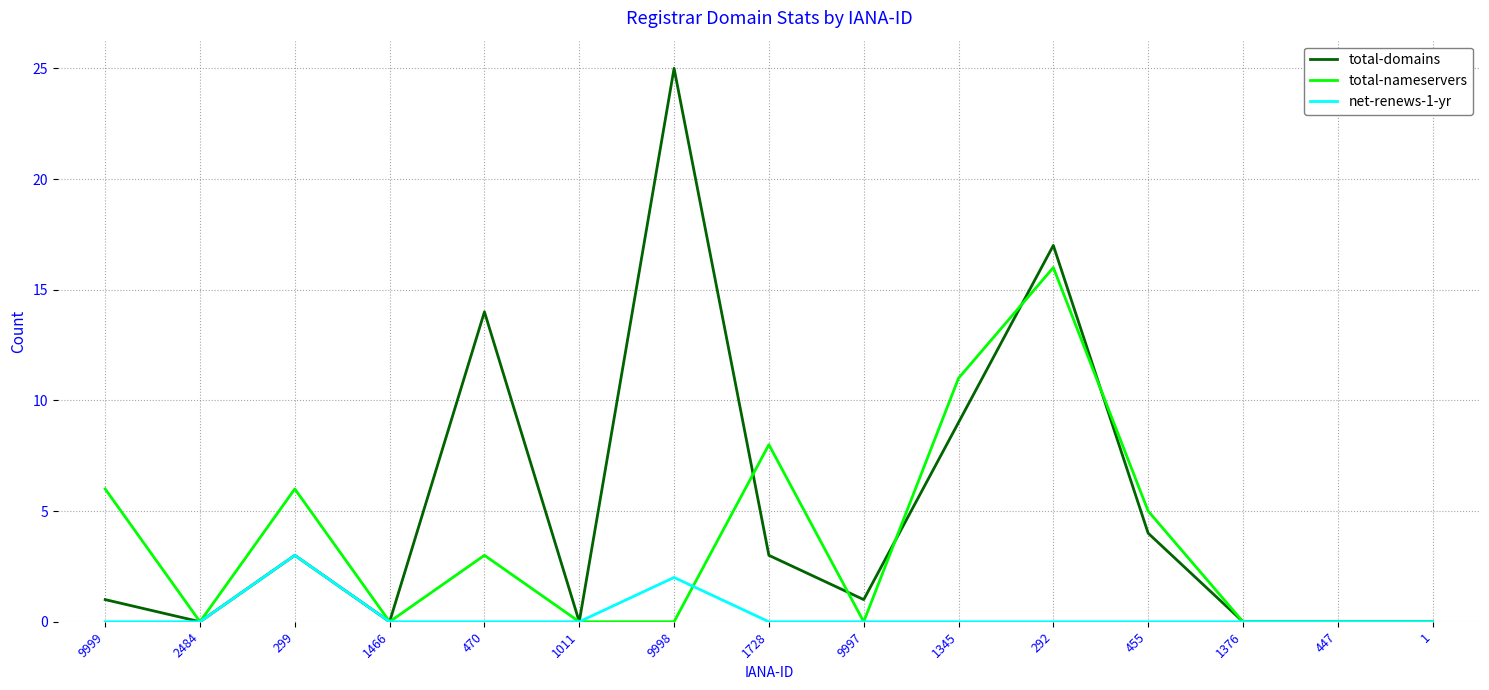

Count the number of data series in this chart.

3